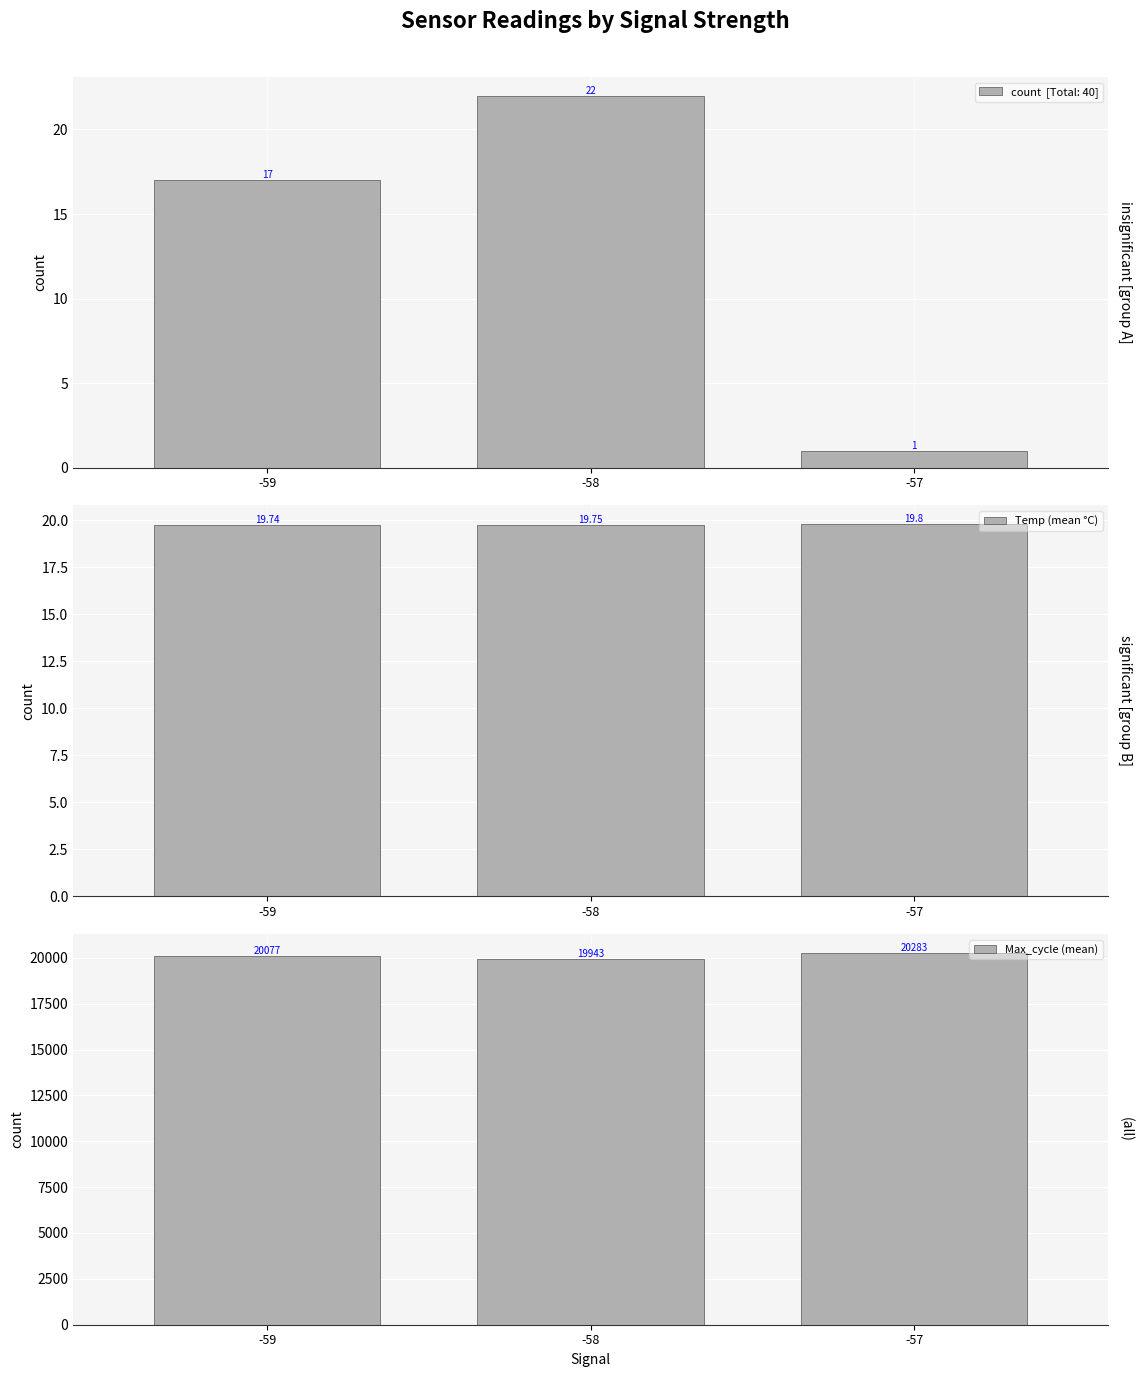

Rank the series by their average value, from lowest to highest.

Temp (mean °C), Max_cycle (mean)